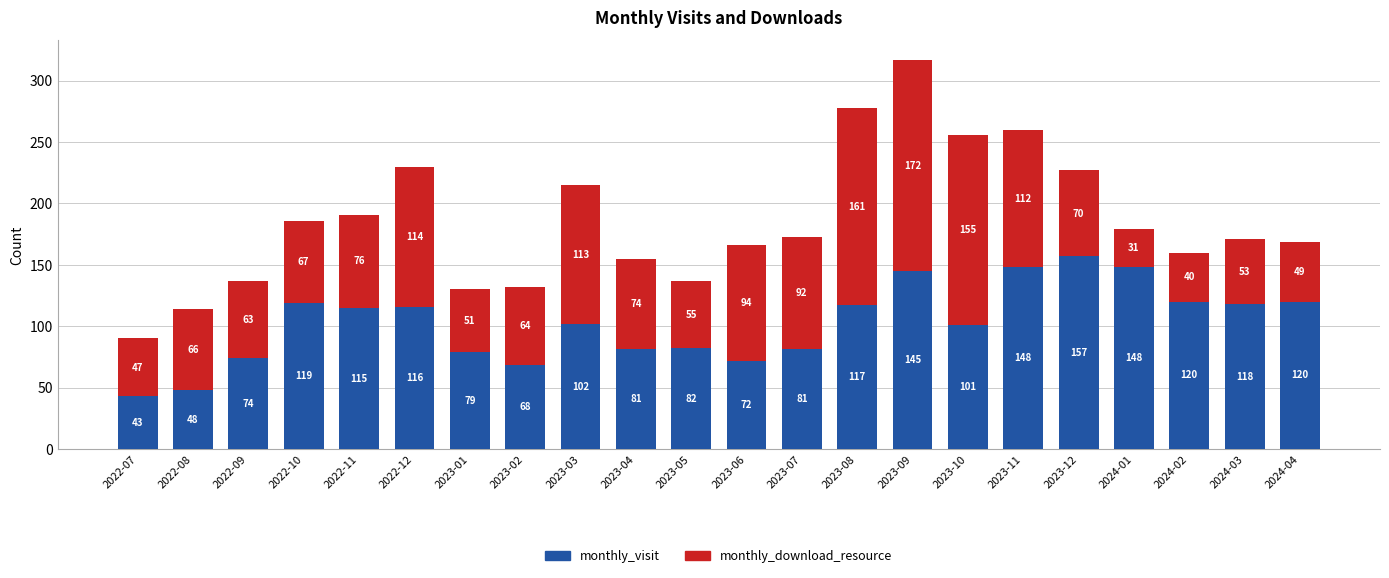

The value of monthly_visit at 2022-09 is 74. True or false?

True